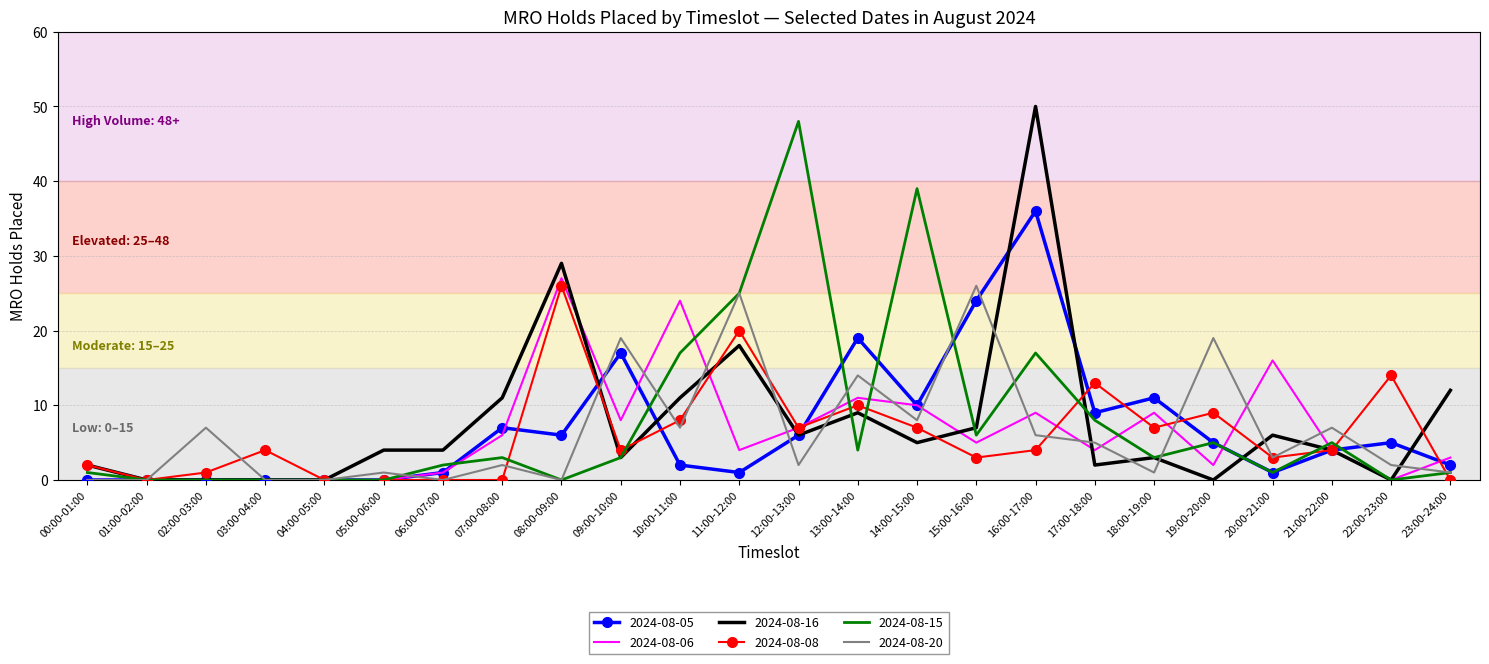

True or false: 2024-08-05 has a value of 4 at 13:00-14:00.

False